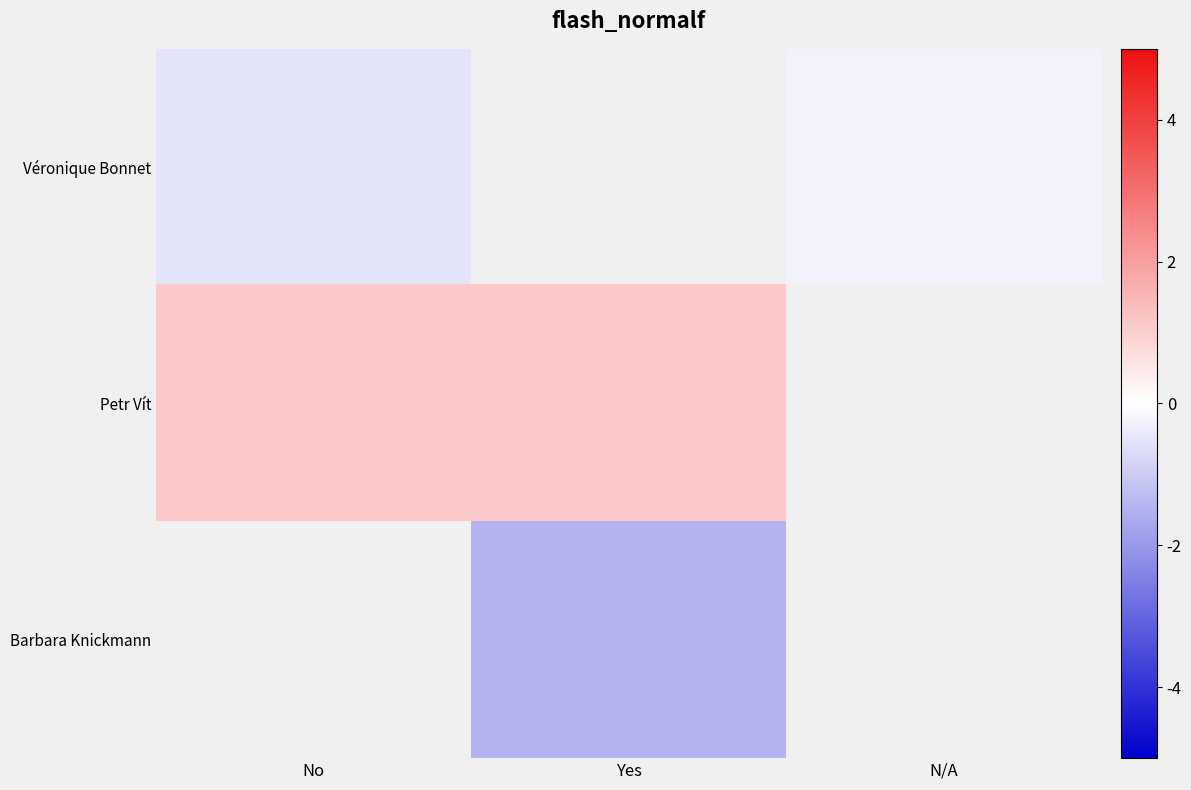

How many distinct data groups are displayed?

3